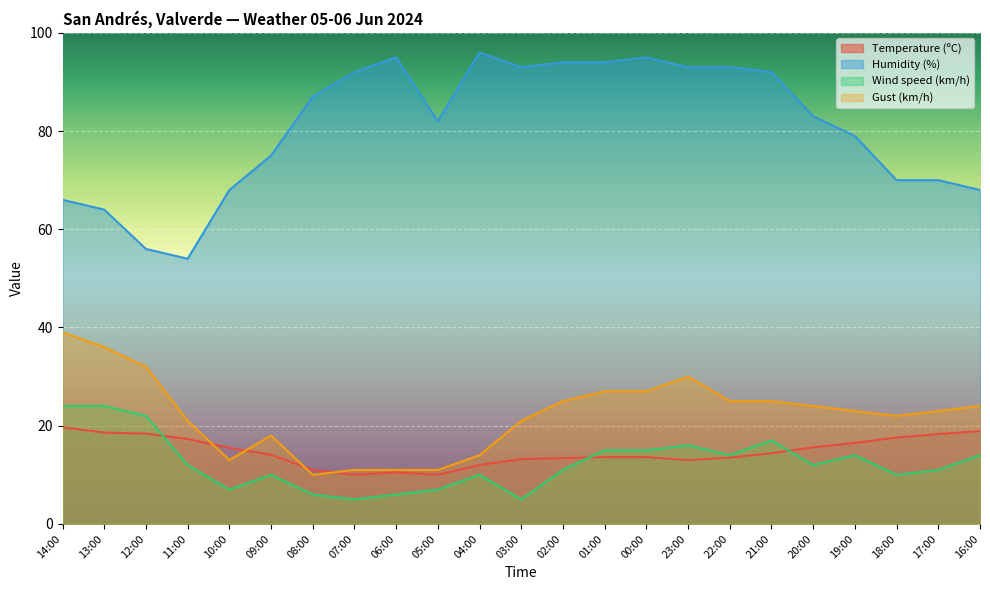

True or false: Humidity (%) and Wind speed (km/h) cross at least once.

False